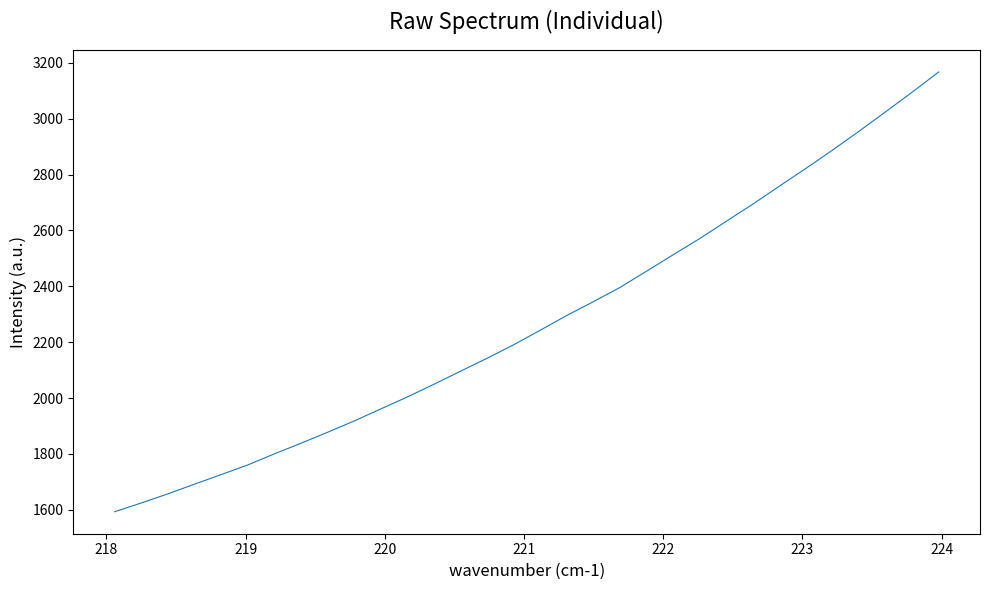

What is the difference between the maximum and minimum values?

1574.9